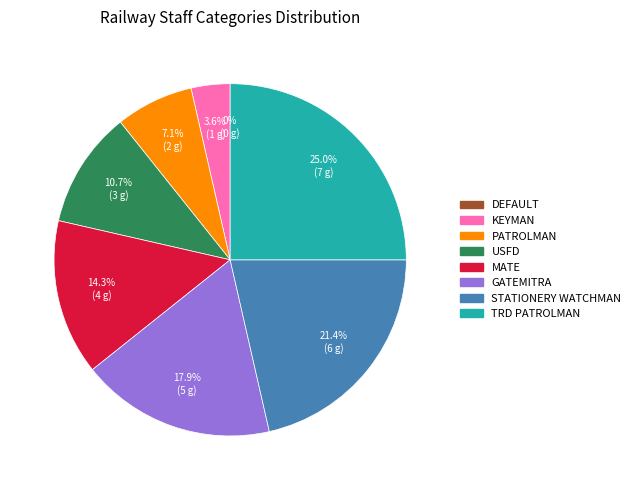

To the nearest percent, what portion does STATIONERY WATCHMAN represent?

21%